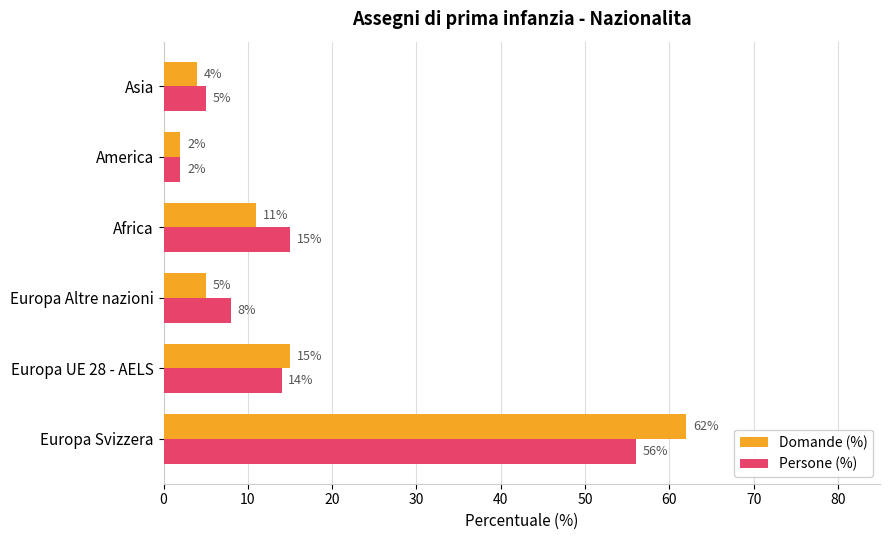

Which label corresponds to the largest value in the chart?

Europa Svizzera